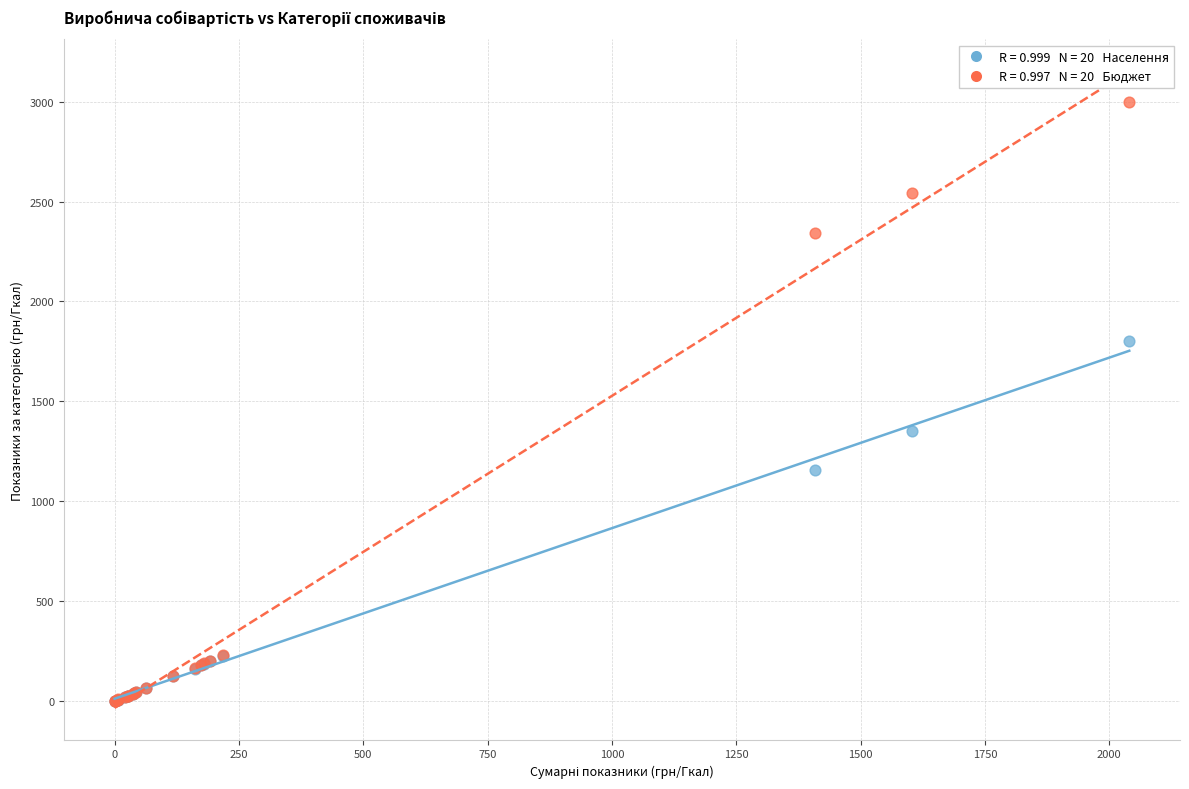

Across all series, what Y value is closest to 1499?

1352.3